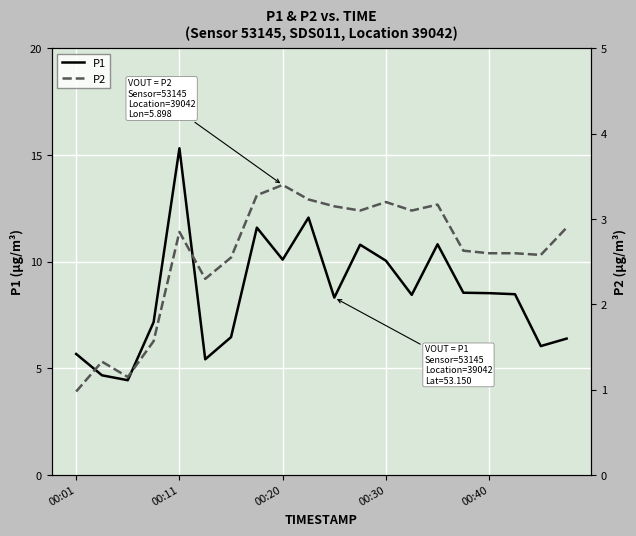

Which series has the widest spread of values?

P1